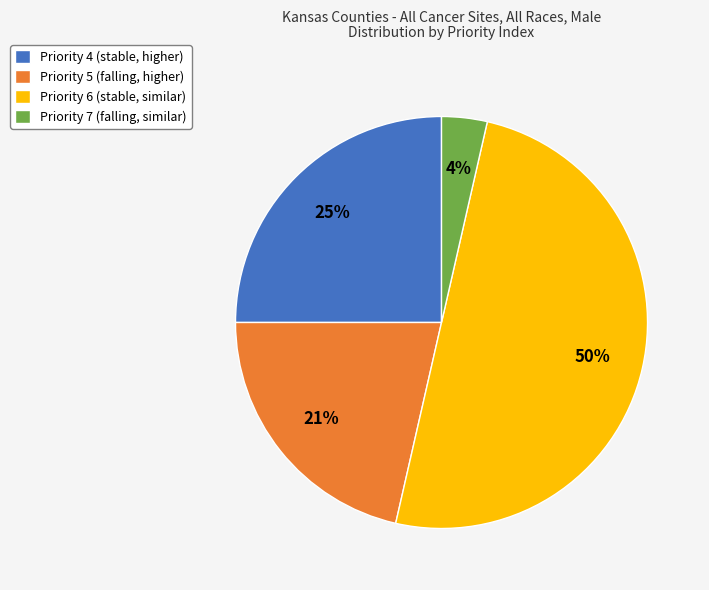

What is the ratio of the value at Priority 6 (stable, similar) to the value at Priority 4 (stable, higher)?

2.0